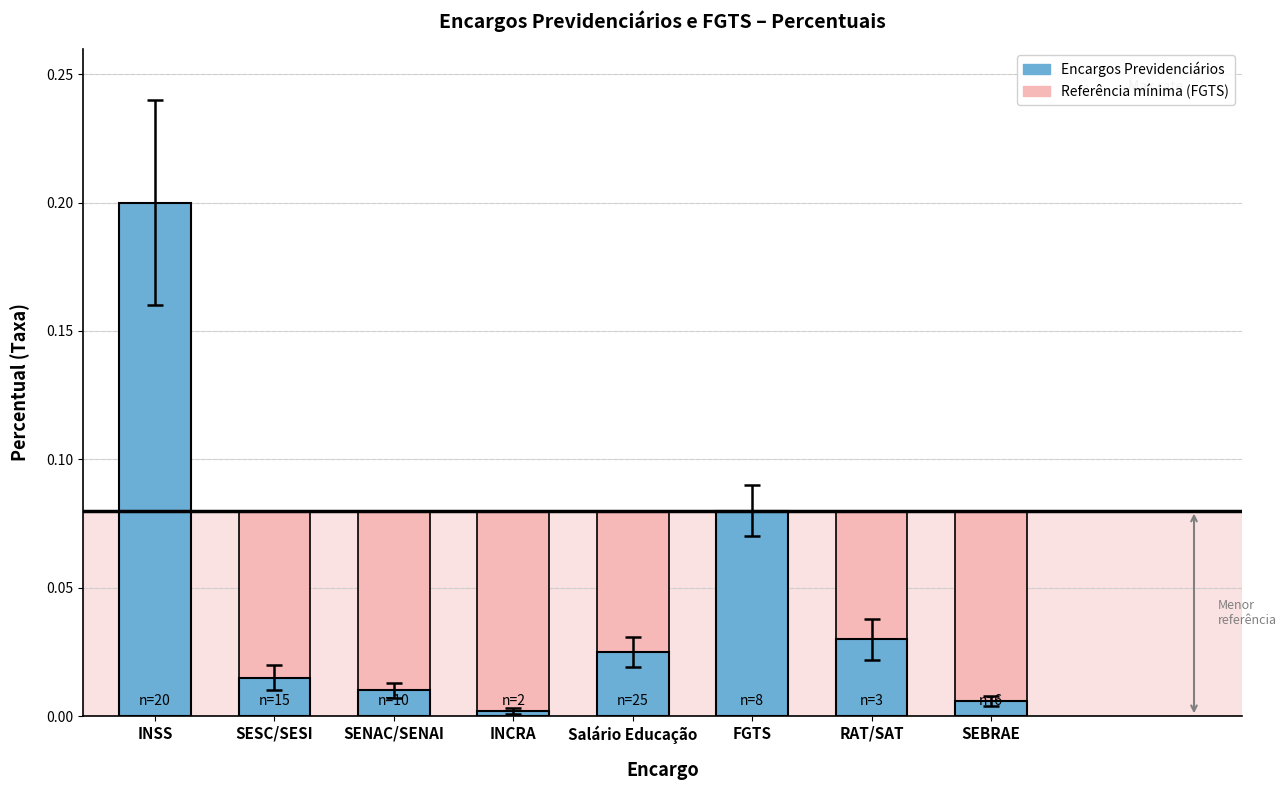

List the labels in order of value, smallest first.

INCRA, SEBRAE, SENAC/SENAI, SESC/SESI, Salário Educação, RAT/SAT, FGTS, INSS